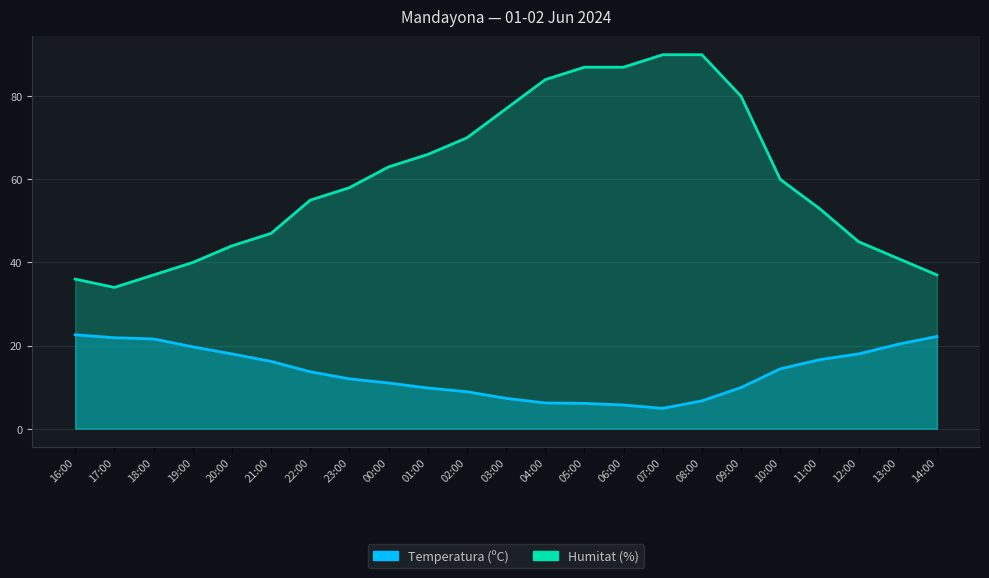

The value of Humitat (%) at 16:00 is 36.0. True or false?

True